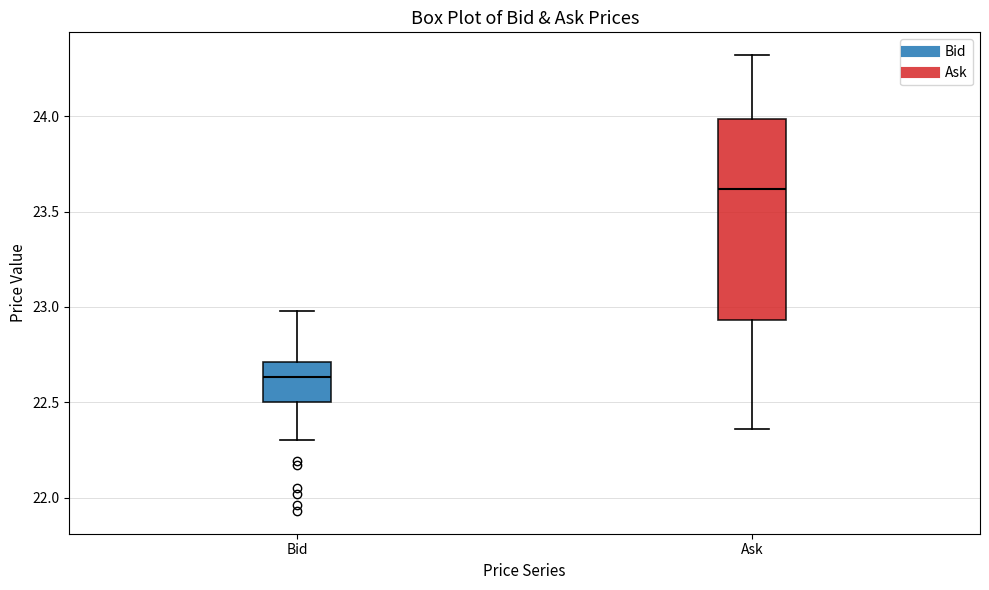

Which box's median line is the highest?

Ask